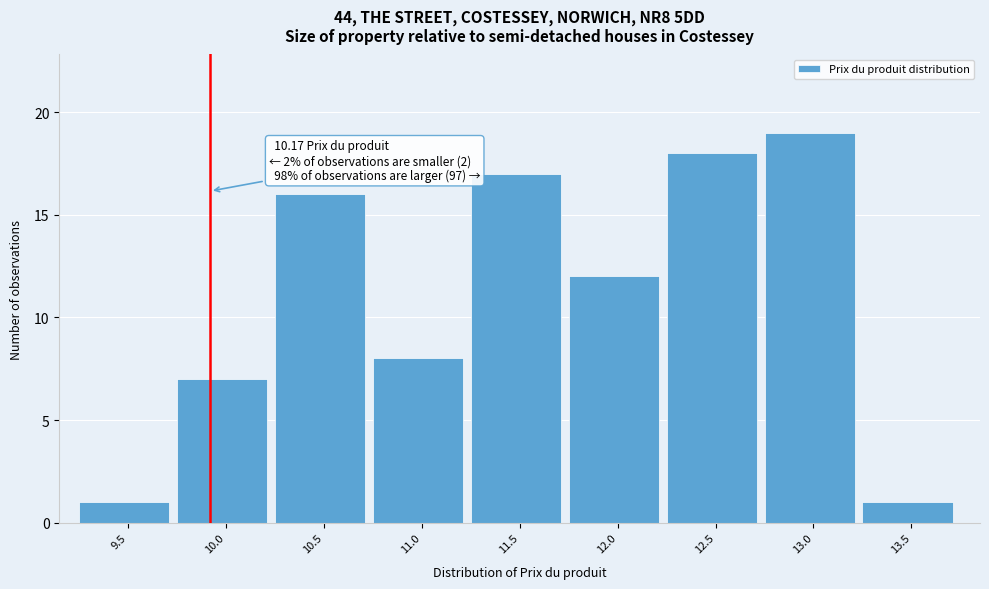

Reading right to left, transcribe all the data shown in this chart.

1	19	18	12	17	8	16	7	1